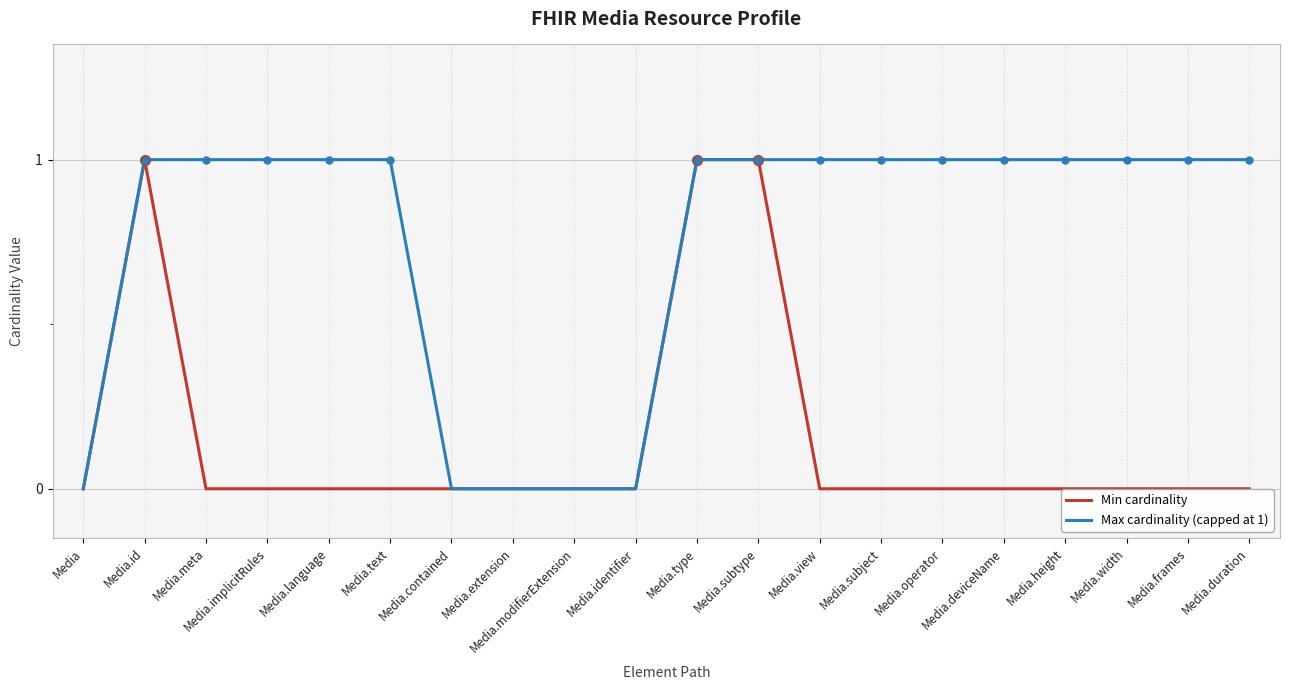

Between Media.contained and Media.deviceName, which series saw the biggest shift?

Max cardinality (capped at 1)